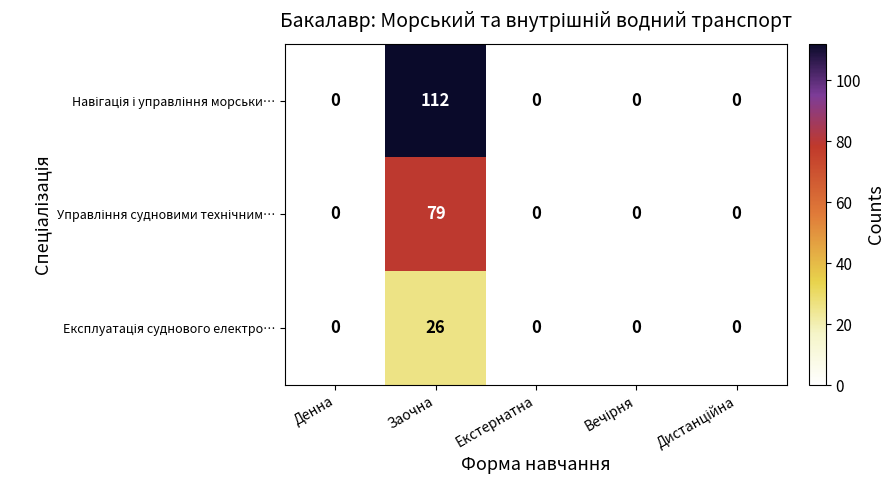

Which category has the highest value across all series?

Заочна